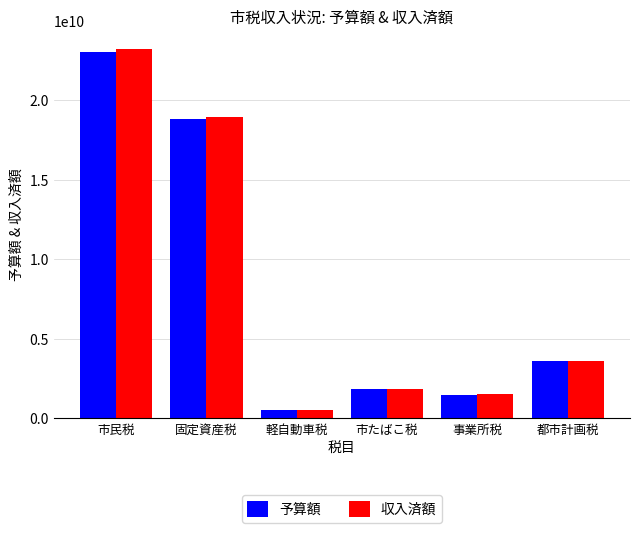

At which label is 予算額 closest to 11782700000?

固定資産税